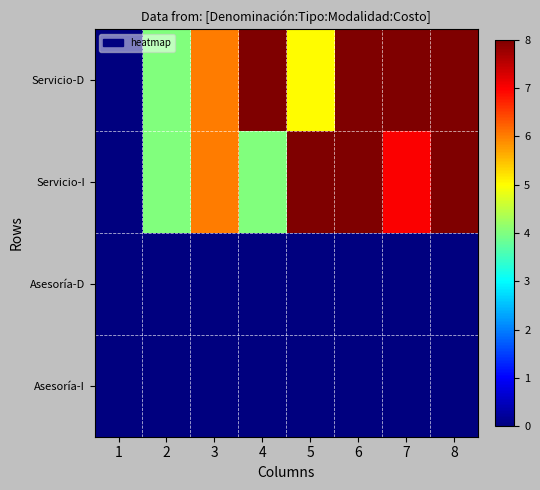

Which series has the largest range (max minus min)?

Servicio-I